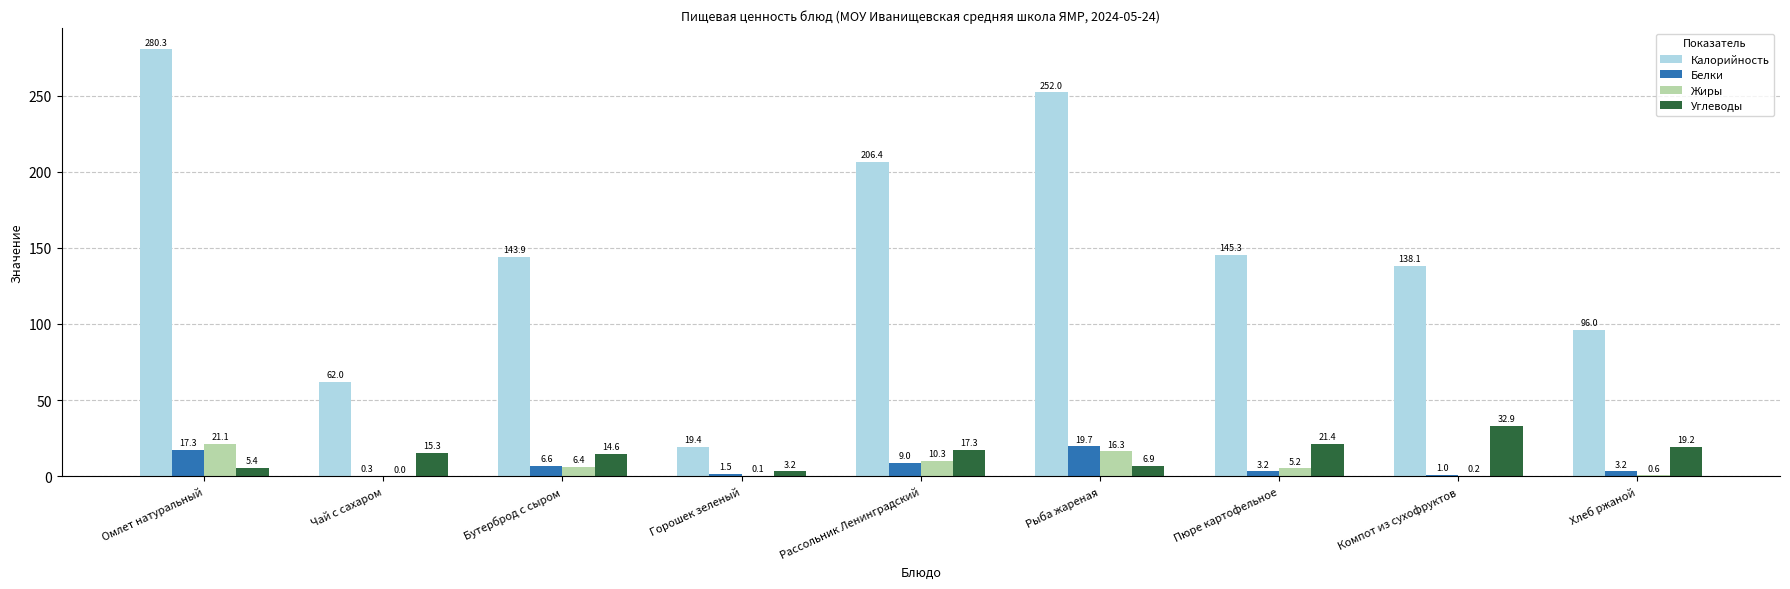

Which series changed the most between Омлет натуральный and Бутерброд с сыром?

Калорийность